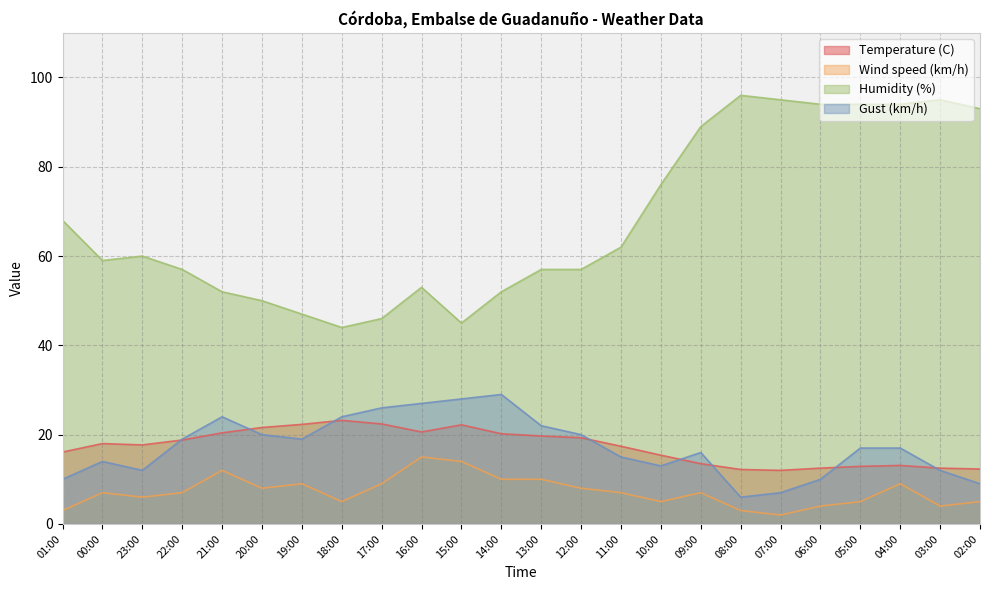

At which category is the sum across all series the highest?

04:00